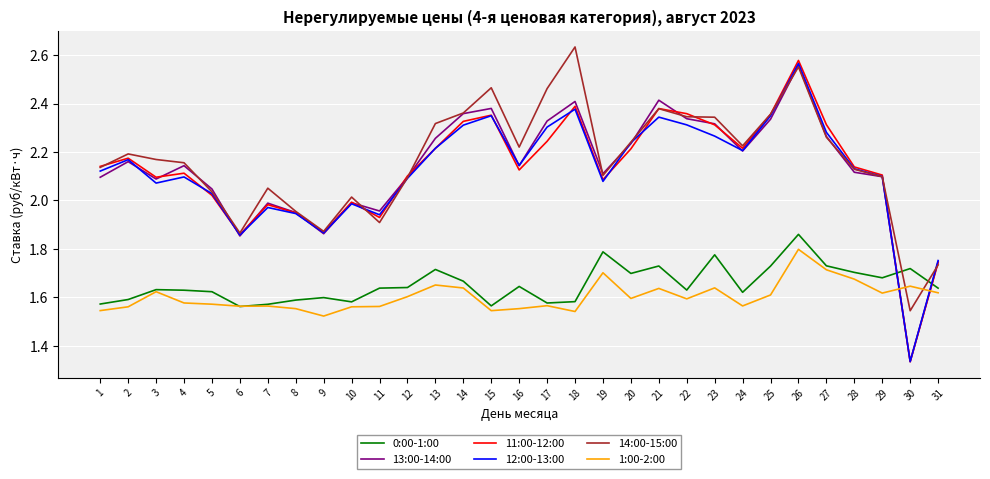

How many intersections are there between 13:00-14:00 and 1:00-2:00?

2